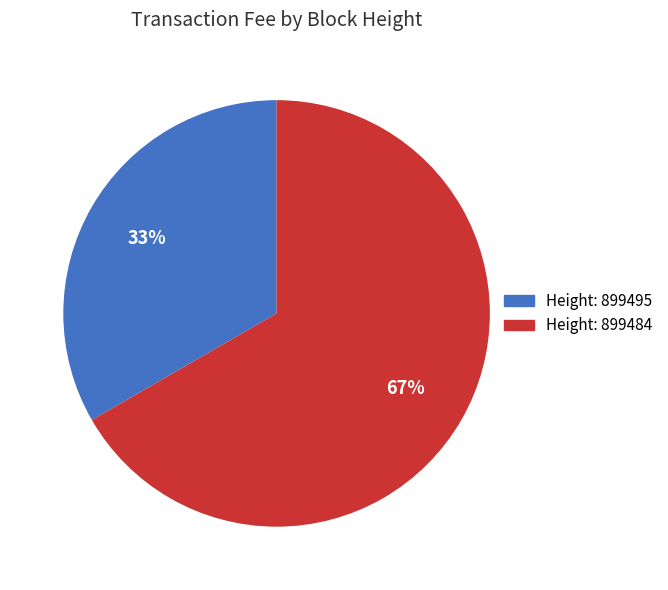

To the nearest percent, what percentage of the pie is Height: 899484?

67%